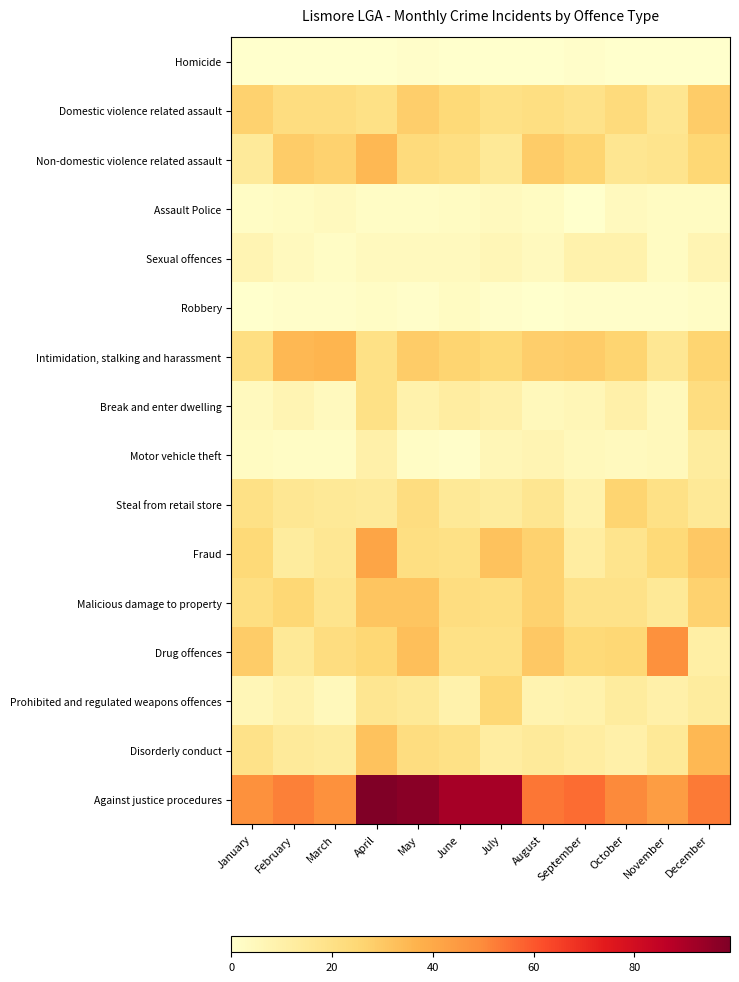

Reading left to right, extract all data points from this chart.

Homicide: January=0	February=0	March=0	April=0	May=1	June=0	July=0	August=0	September=1	October=0	November=0	December=0
Domestic violence related assault: January=27	February=22	March=22	April=20	May=28	June=24	July=20	August=21	September=19	October=23	November=17	December=29
Non-domestic violence related assault: January=14	February=29	March=27	April=35	May=23	June=21	July=15	August=29	September=26	October=17	November=18	December=25
Assault Police: January=2	February=3	March=4	April=2	May=2	June=3	July=4	August=3	September=0	October=4	November=3	December=3
Sexual offences: January=7	February=4	March=2	April=4	May=4	June=4	July=6	August=4	September=9	October=9	November=3	December=7
Robbery: January=0	February=1	March=1	April=2	May=1	June=3	July=1	August=0	September=1	October=1	November=1	December=2
Intimidation, stalking and harassment: January=21	February=35	March=36	April=20	May=29	June=26	July=24	August=28	September=29	October=26	November=16	December=26
Break and enter dwelling: January=4	February=7	March=4	April=20	May=9	June=12	July=10	August=5	September=6	October=10	November=5	December=22
Motor vehicle theft: January=3	February=2	March=2	April=10	May=2	June=1	July=6	August=7	September=5	October=4	November=5	December=13
Steal from retail store: January=20	February=16	March=15	April=14	May=22	June=15	July=13	August=17	September=9	October=26	November=20	December=15
Fraud: January=24	February=13	March=16	April=41	May=21	June=20	July=32	August=27	September=12	October=18	November=24	December=30
Malicious damage to property: January=21	February=25	March=18	April=31	May=31	June=22	July=21	August=27	September=19	October=19	November=15	December=27
Drug offences: January=29	February=15	March=22	April=25	May=33	June=20	July=20	August=30	September=24	October=25	November=48	December=11
Prohibited and regulated weapons offences: January=6	February=9	March=5	April=17	May=15	June=9	July=25	August=8	September=9	October=13	November=10	December=13
Disorderly conduct: January=19	February=14	March=13	April=32	May=22	June=20	July=12	August=14	September=12	October=10	November=15	December=35
Against justice procedures: January=48	February=52	March=48	April=99	May=97	June=91	July=91	August=54	September=56	October=50	November=44	December=53